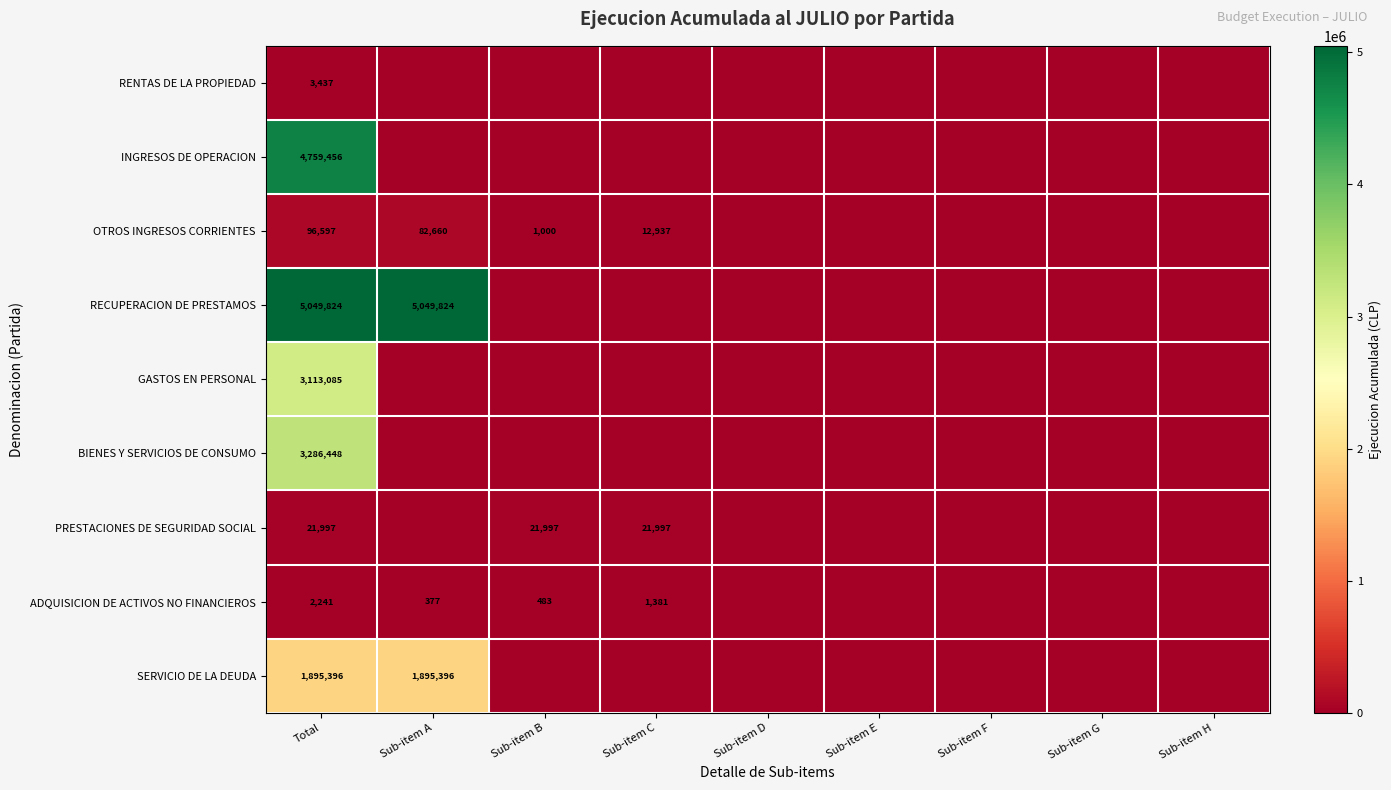

What is the difference between the ADQUISICION DE ACTIVOS NO FINANCIEROS values at Sub-item B and Total?

1758